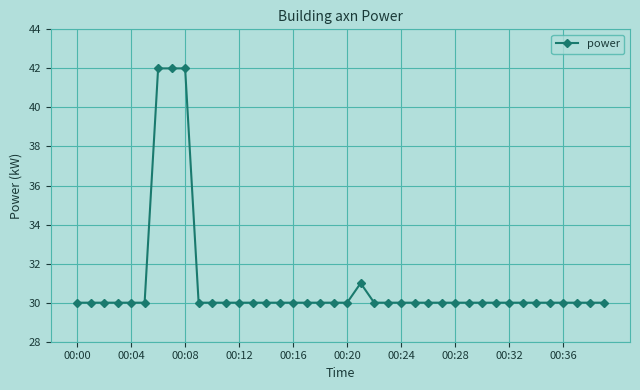

What is the smallest value displayed?

30